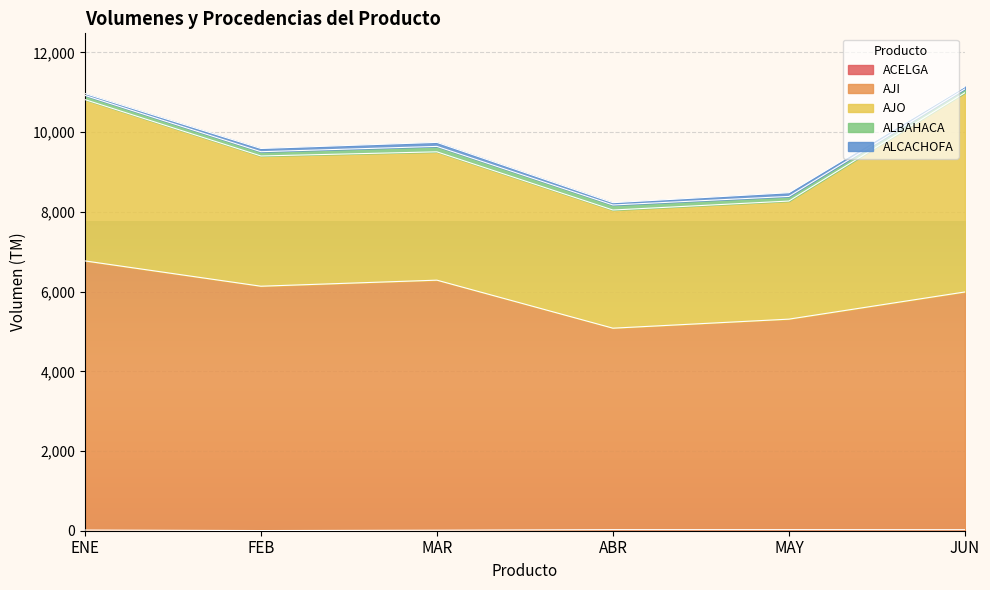

How many values in the MAR series are below 136?

2